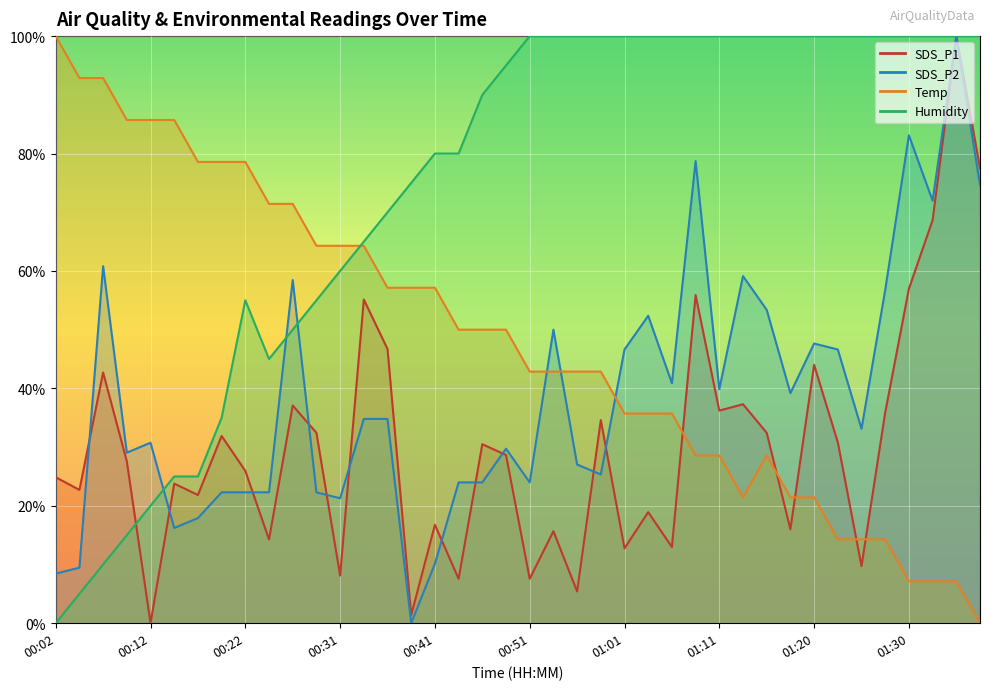

At which label does SDS_P1 first exceed 28?

00:07